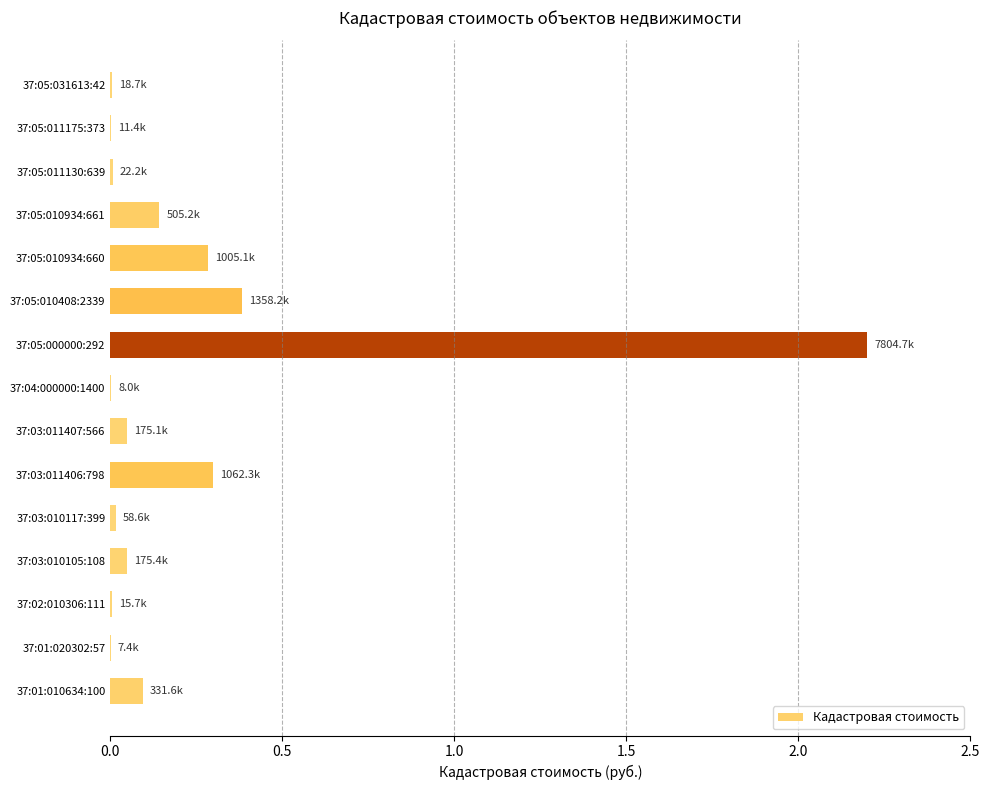

What is the sum of all values?

3.5